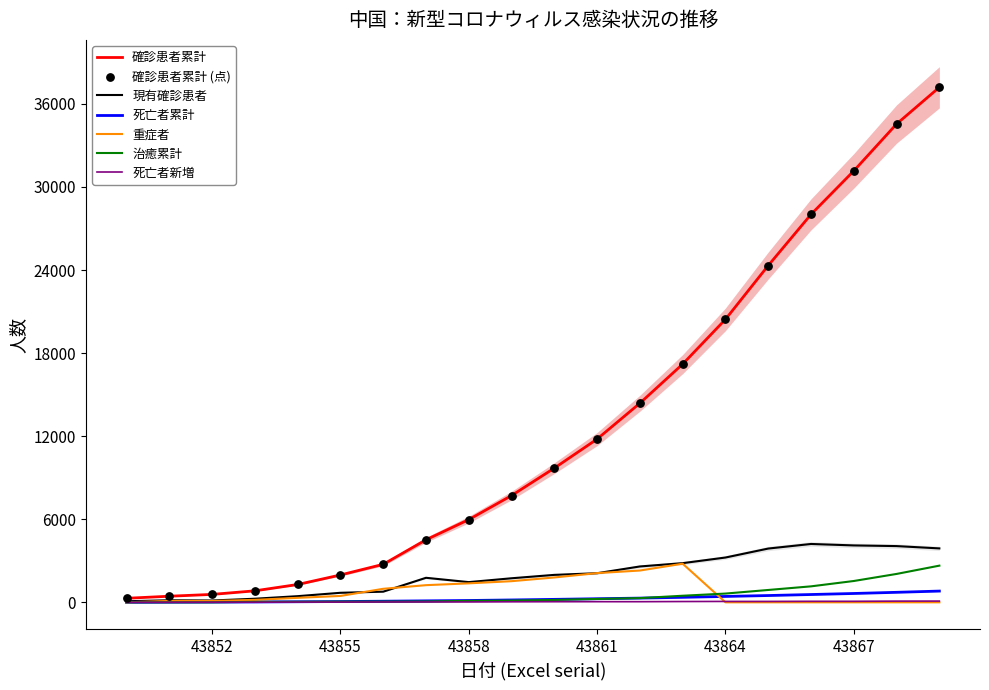

Which series has the largest total across all categories?

確診患者累計